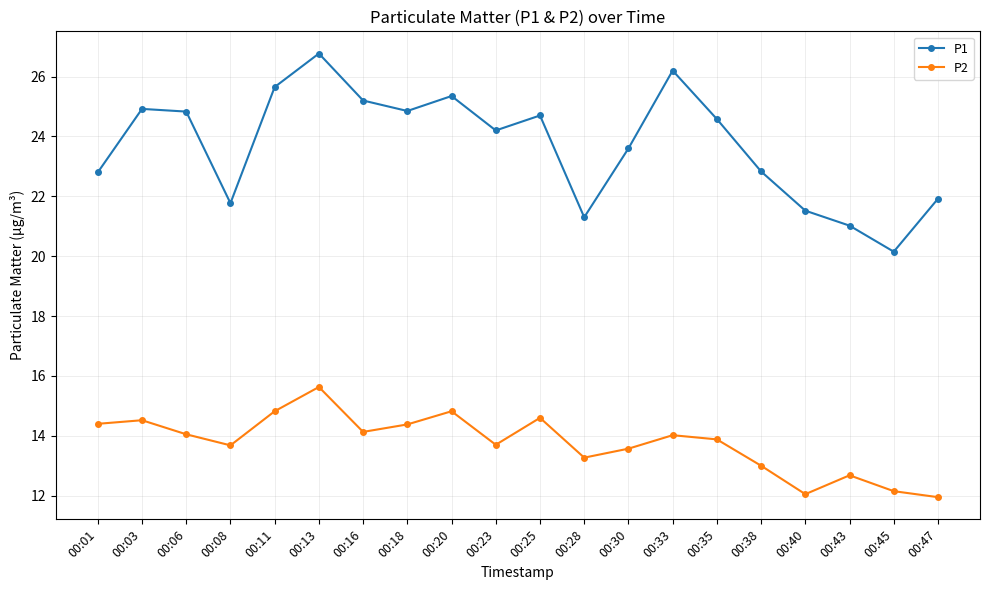

Which series changed the most between 00:25 and 00:38?

P1